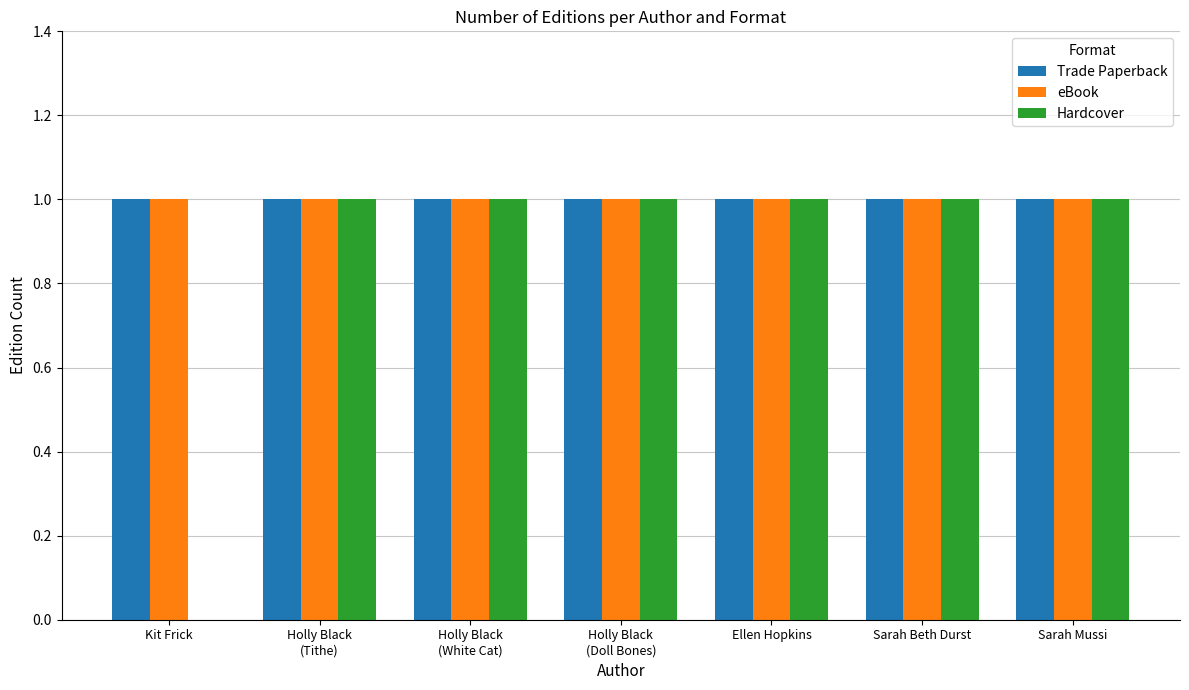

The value of Hardcover at Sarah Beth Durst is 1. True or false?

True